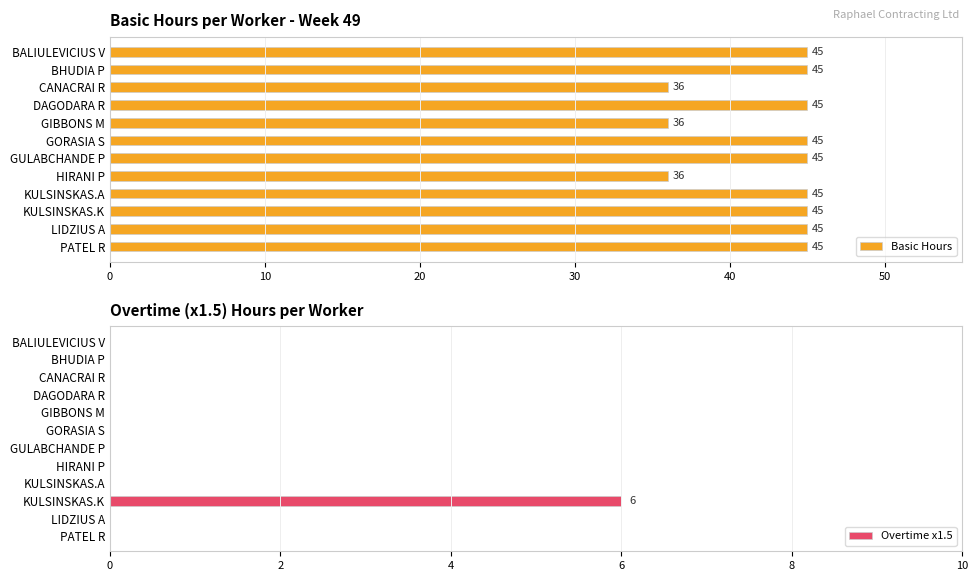

The value of Basic Hours at GORASIA S is 45. True or false?

True